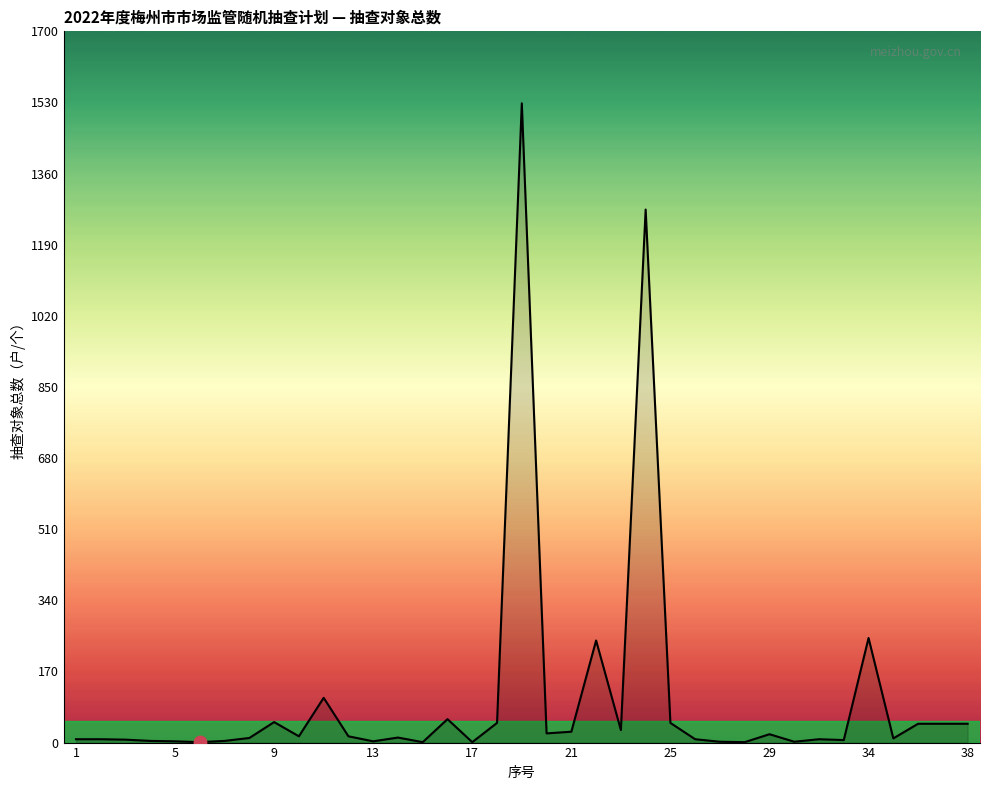

What is the greatest value displayed?

1528